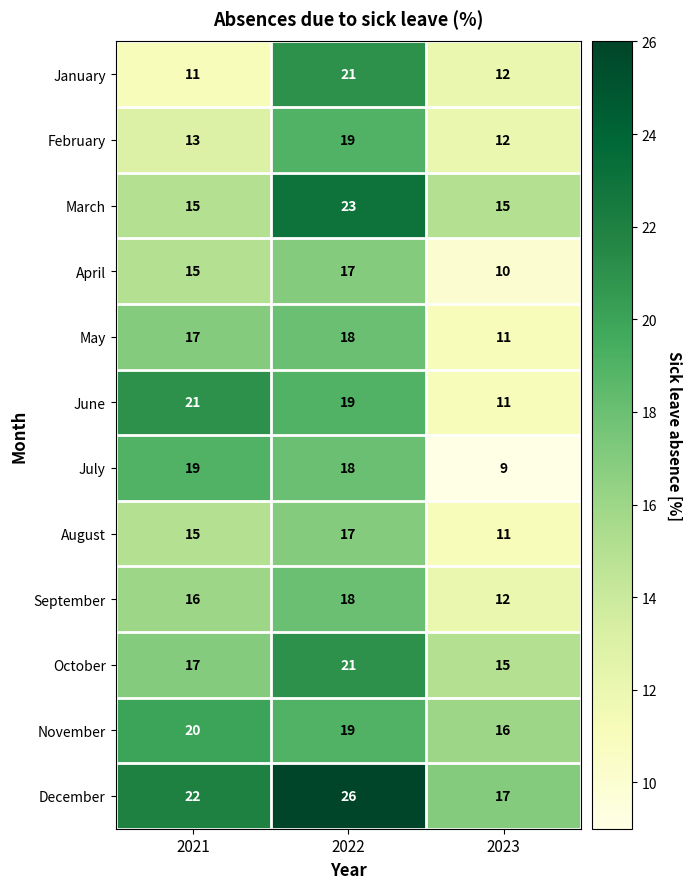

List the labels in order of October value, largest first.

2022, 2021, 2023